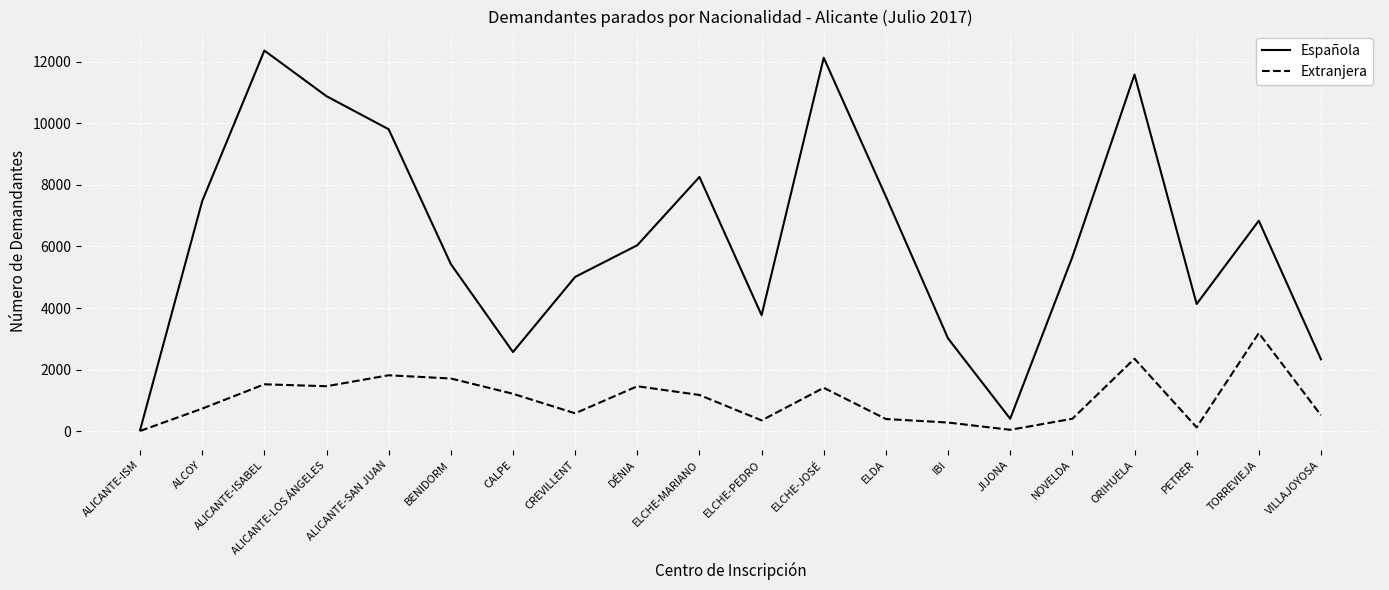

True or false: Española has more than 2 points higher than both neighbors.

True